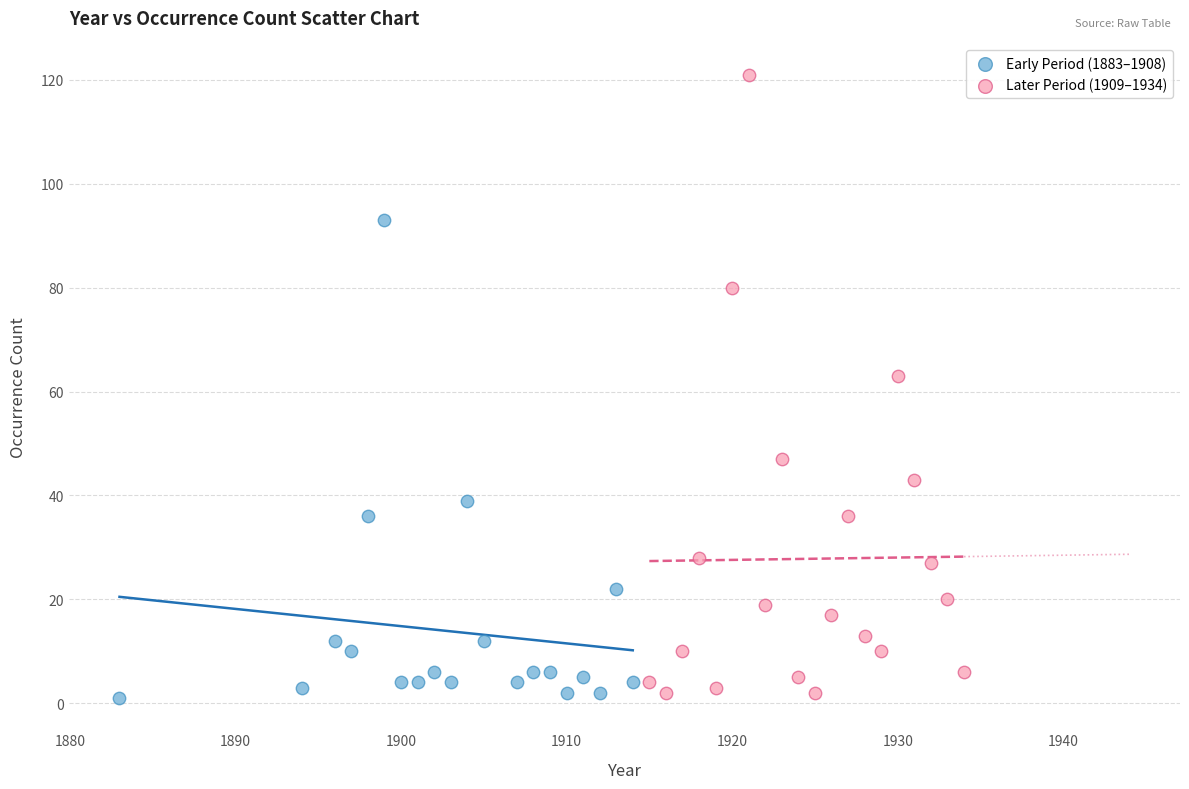

Which series has the widest spread of Y values?

Later Period (1909–1934)